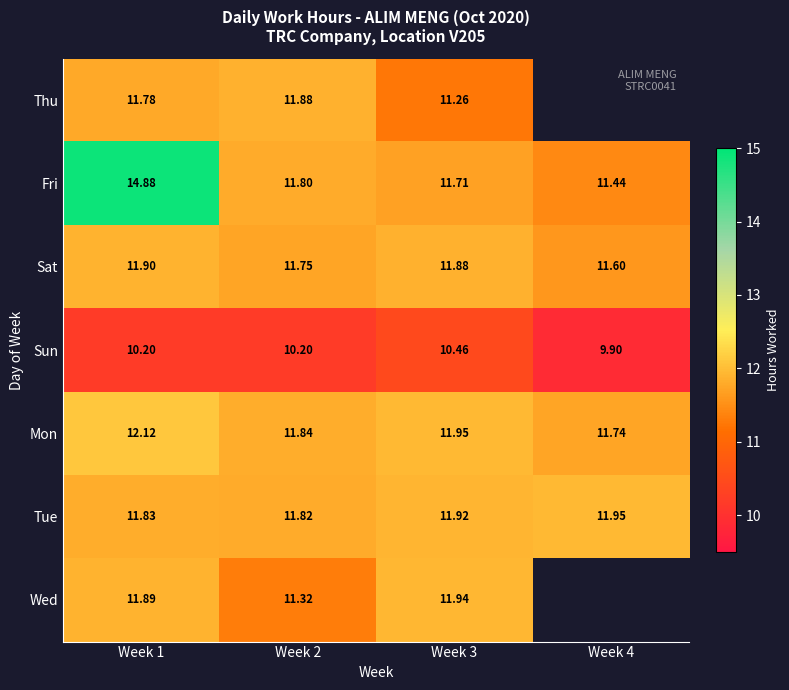

Between Week 1 and Week 3, which series saw the biggest shift?

Fri